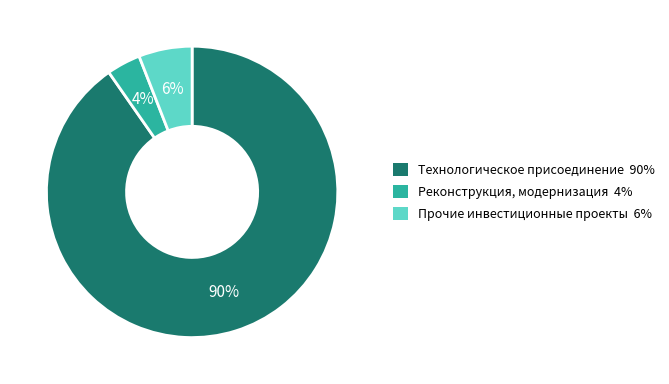

Which category accounts for the majority?

Технологическое присоединение